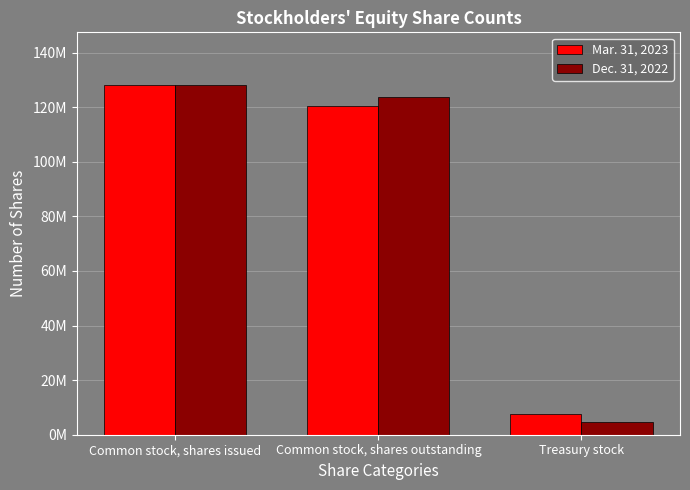

Which label corresponds to the smallest value in the chart?

Treasury stock